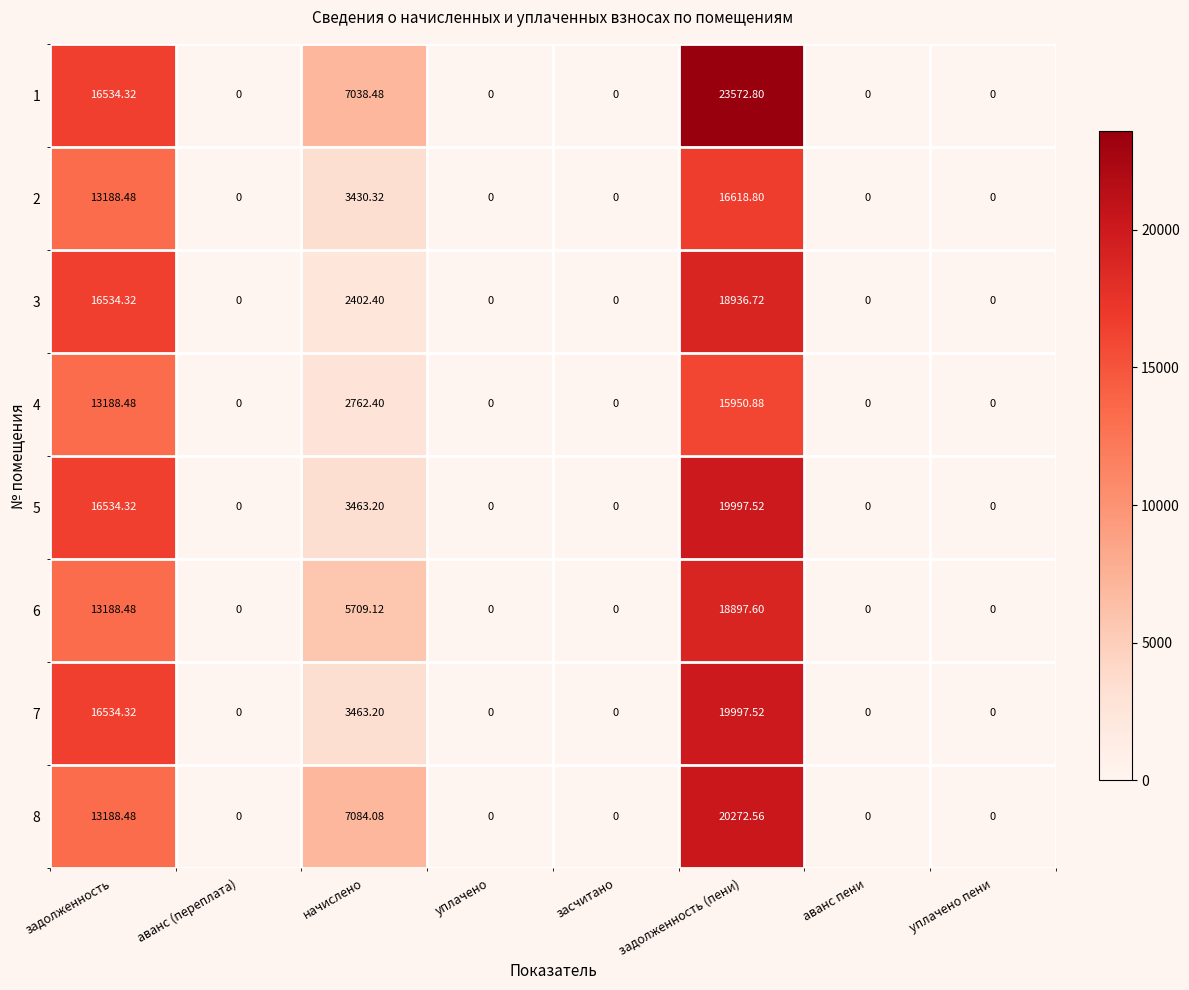

At which category is the sum across all series the highest?

задолженность (пени)